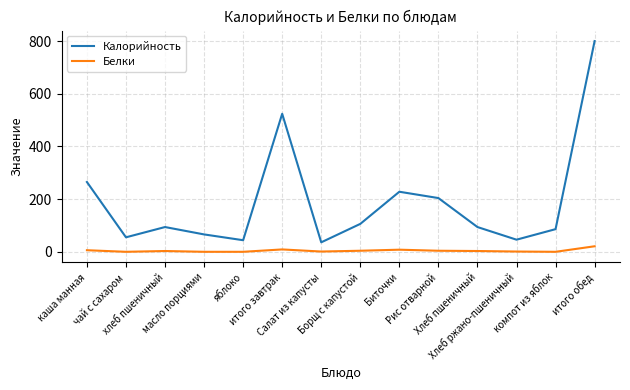

Which series has the widest spread of values?

Калорийность